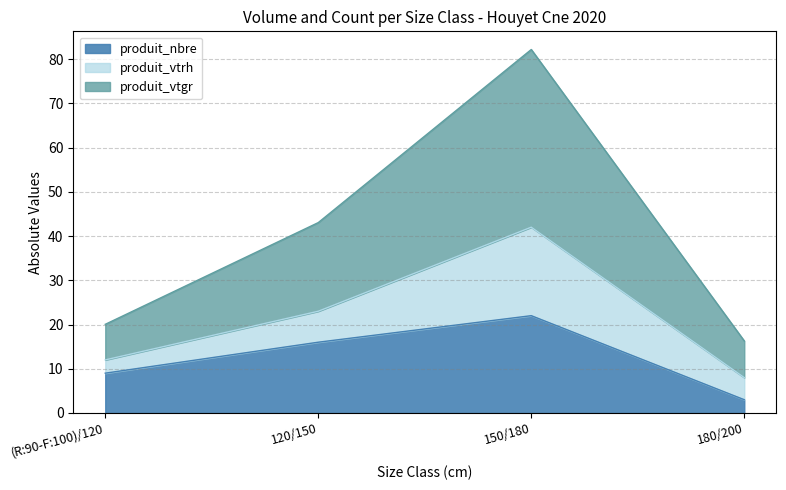

Between (R:90-F:100)/120 and 120/150, which series saw the biggest shift?

produit_vtgr